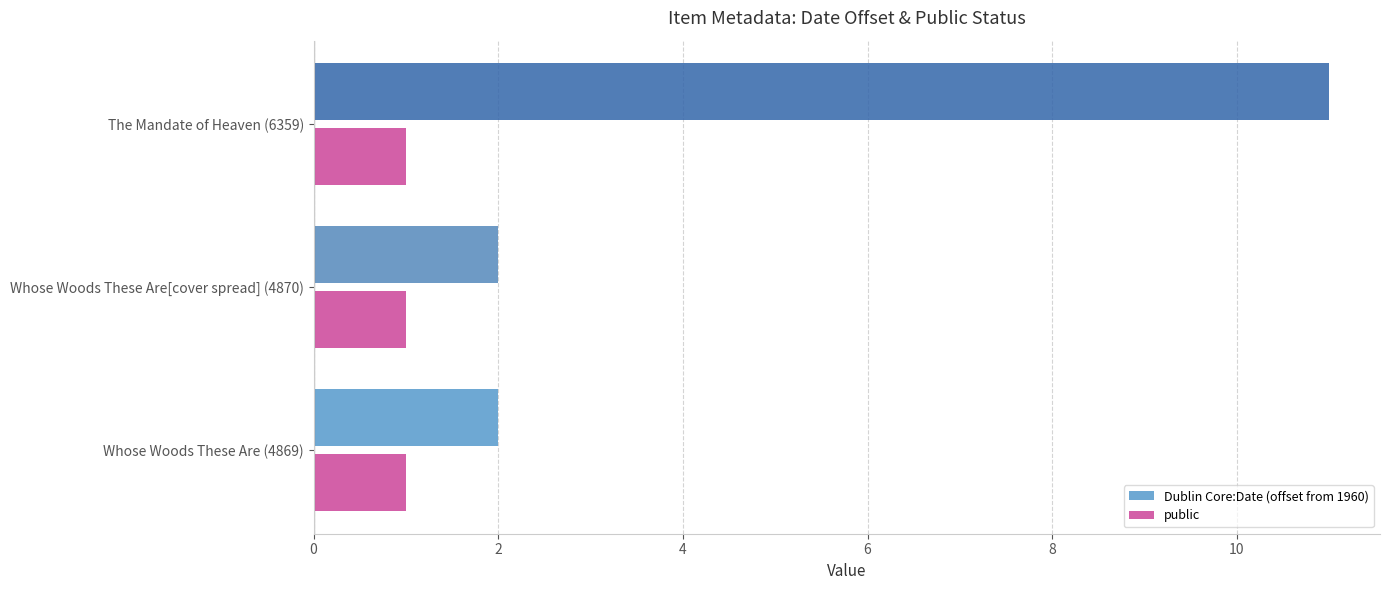

What is the minimum value shown in the chart?

1